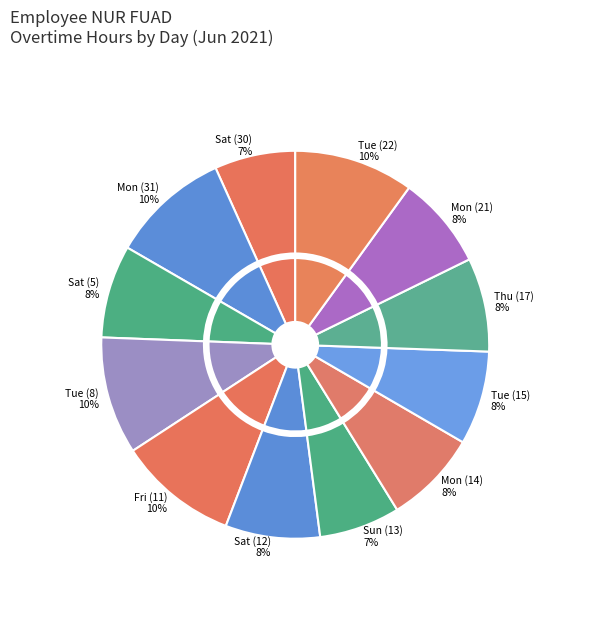

Does Tue (8) represent more than half of the total?

No